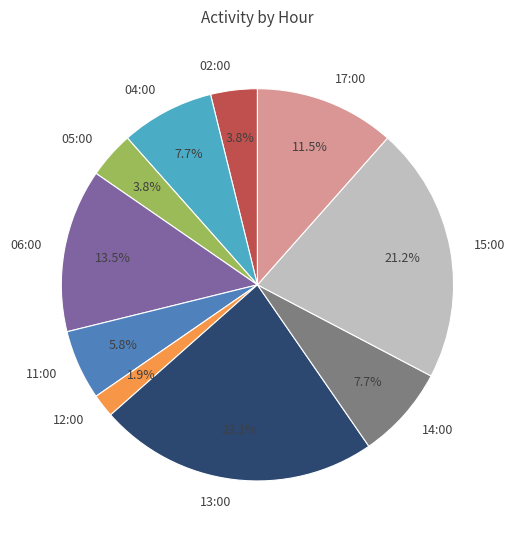

Is the sum of 06:00 and 14:00 greater than half?

No